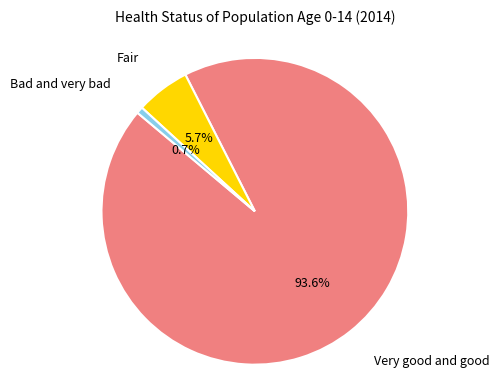

Is there any slice that represents more than half of the pie?

Yes